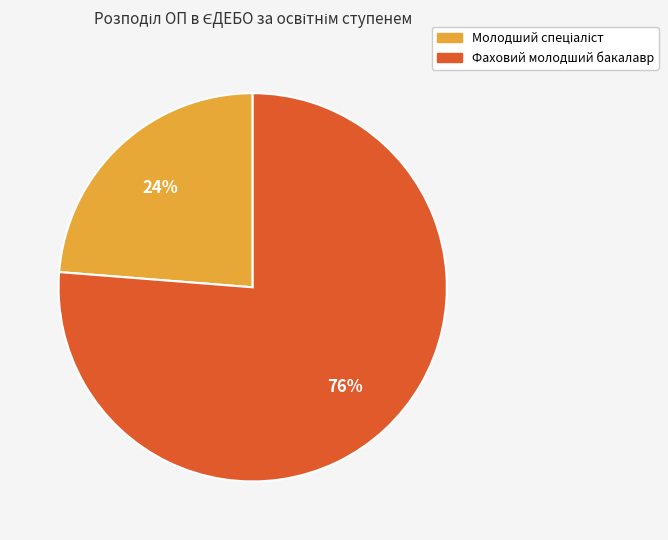

Is it true that Фаховий молодший бакалавр is 76% of the pie?

True